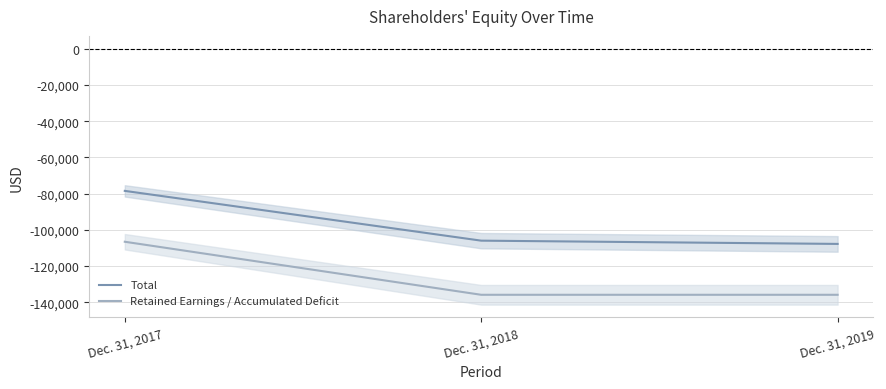

Reading right to left, transcribe all the data shown in this chart.

Total: Dec. 31, 2019=-107758	Dec. 31, 2018=-105958	Dec. 31, 2017=-78484
Retained Earnings / Accumulated Deficit: Dec. 31, 2019=-135837	Dec. 31, 2018=-135837	Dec. 31, 2017=-106563